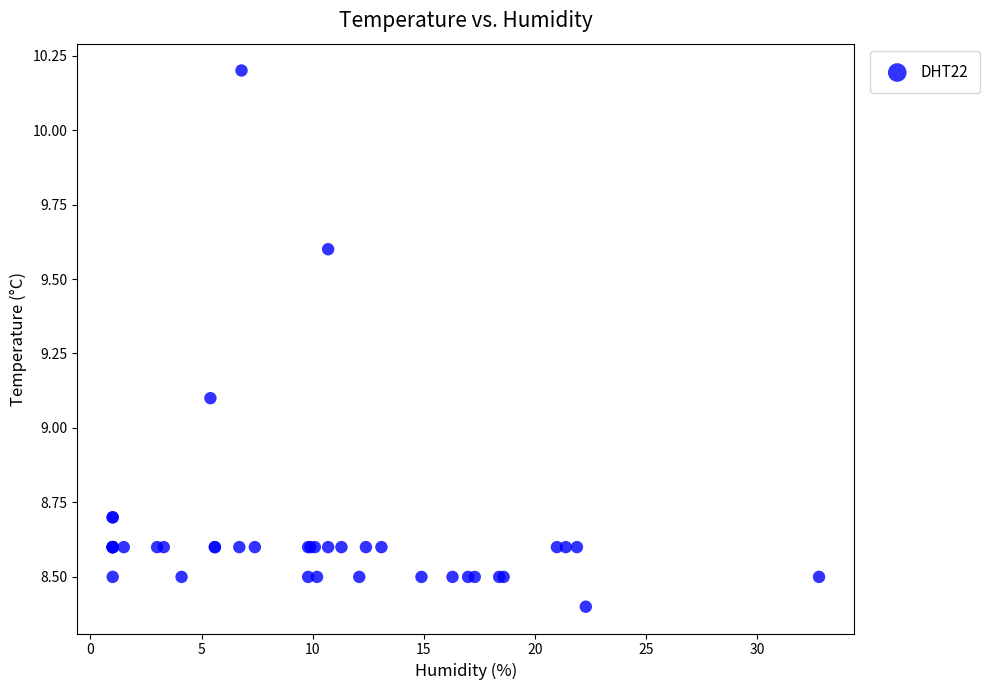

What Y value in the scatter plot is closest to 9?

9.1